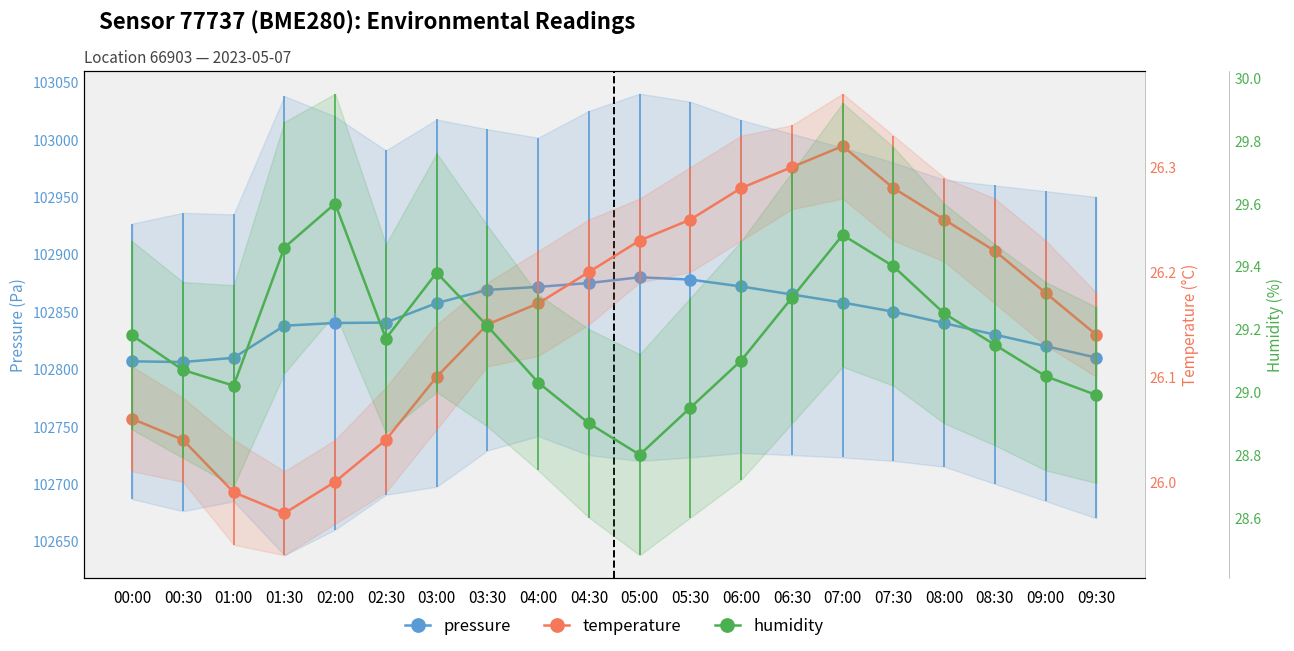

What is the difference between the temperature values at 07:30 and 01:00?

0.3